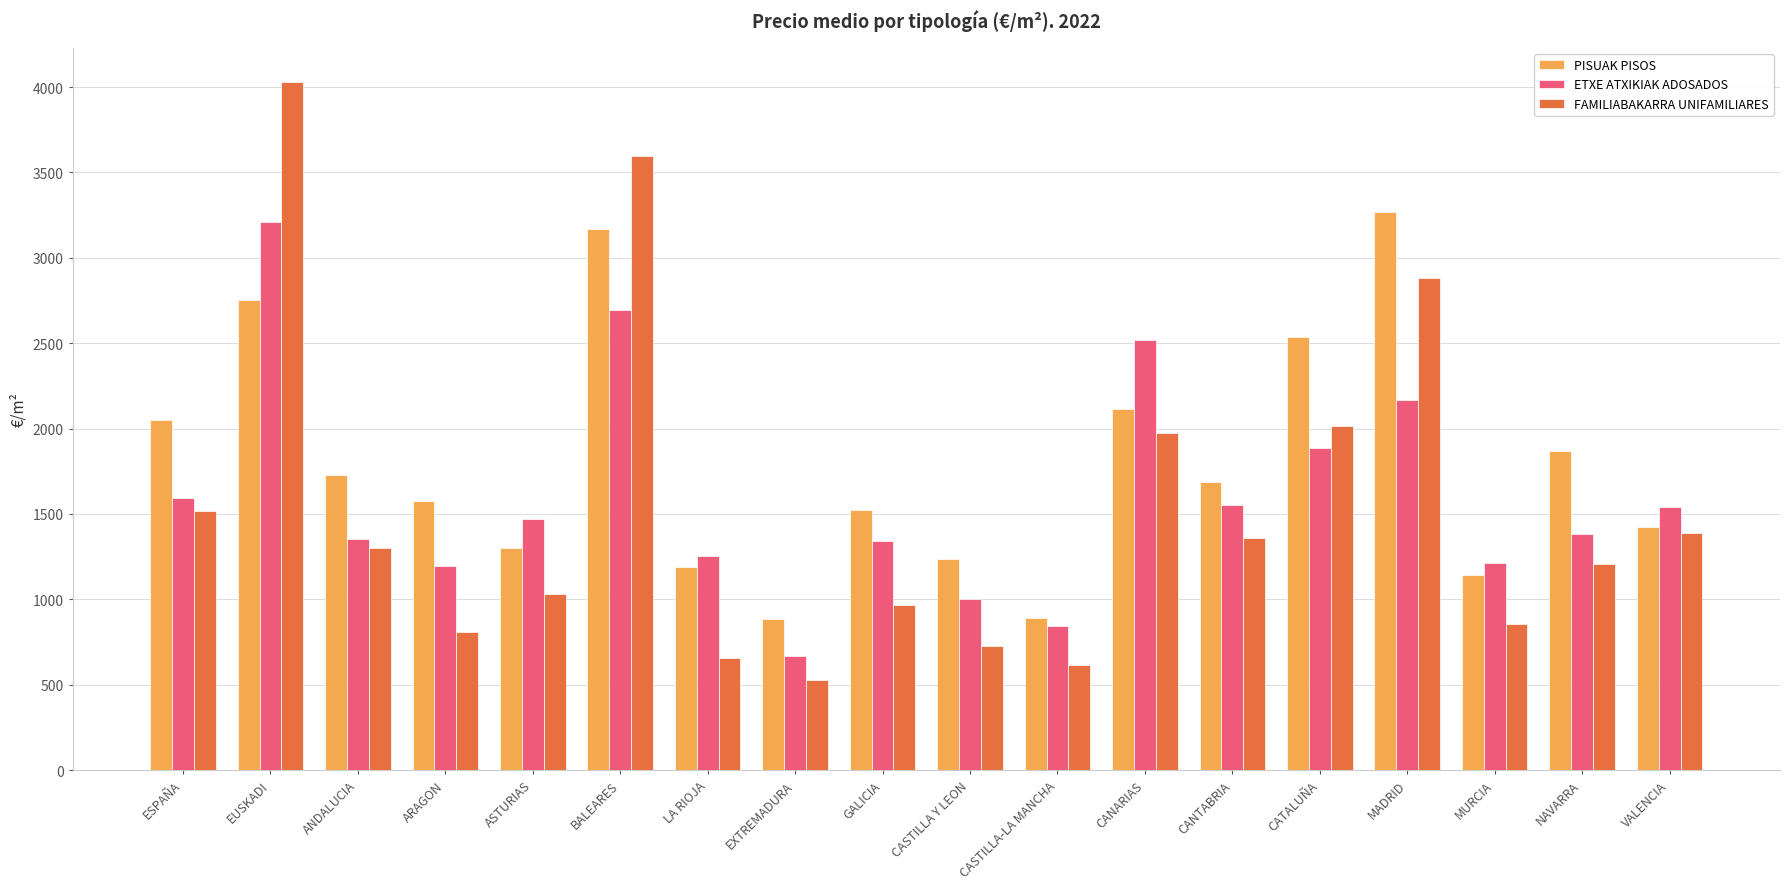

The FAMILIABAKARRA UNIFAMILIARES series shows 575.1 at ASTURIAS. True or false?

False